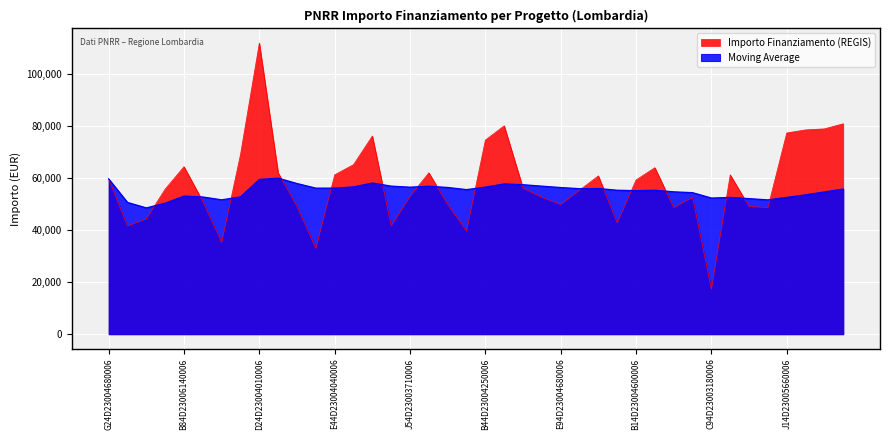

True or false: Importo Finanziamento (REGIS) and Moving Average intersect in this chart.

True